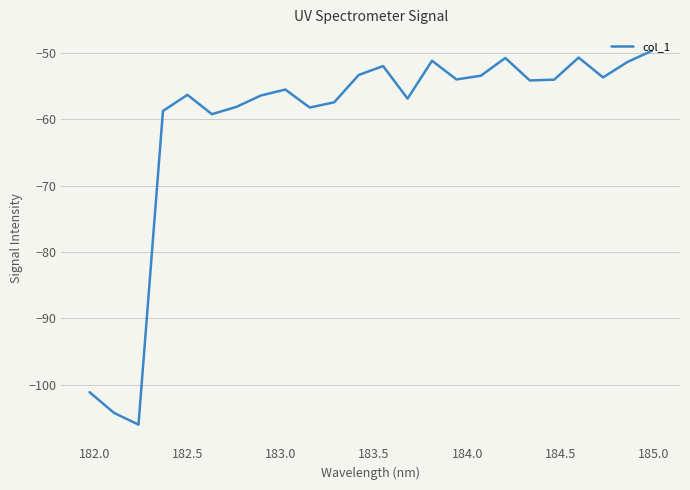

What is the minimum value shown in the chart?

-106.0